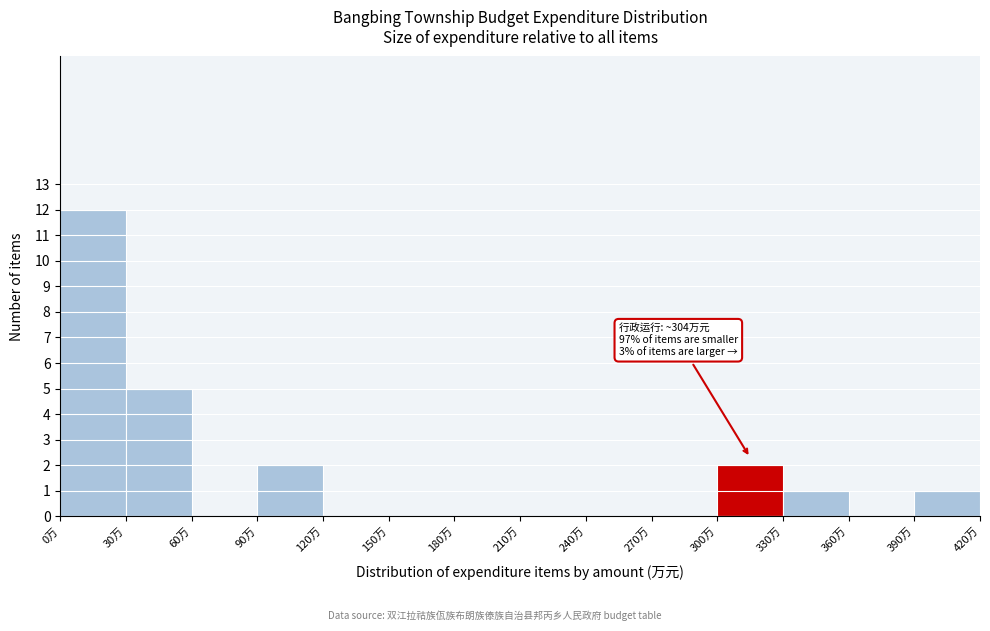

Over which range of the x-axis is the bar tallest?

0 to 30